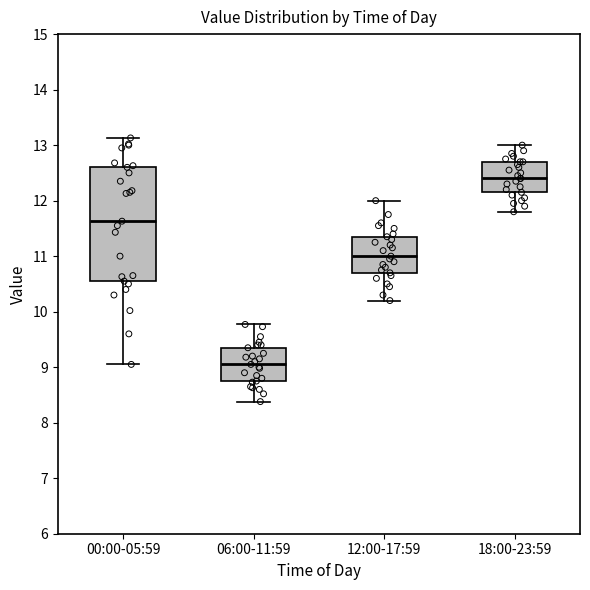

Reading left to right, read every box against the y-axis: the position of its median line, the range the box covers, and the ends of its whiskers. The values are not printed on the chart, so give them approximately, as read against the axis.

00:00-05:59: median 11.6, box 10.6 to 12.6, whiskers 9.1 to 13.1
06:00-11:59: median 9.1, box 8.8 to 9.4, whiskers 8.4 to 9.8
12:00-17:59: median 11.0, box 10.7 to 11.4, whiskers 10.2 to 12.0
18:00-23:59: median 12.4, box 12.2 to 12.7, whiskers 11.8 to 13.0